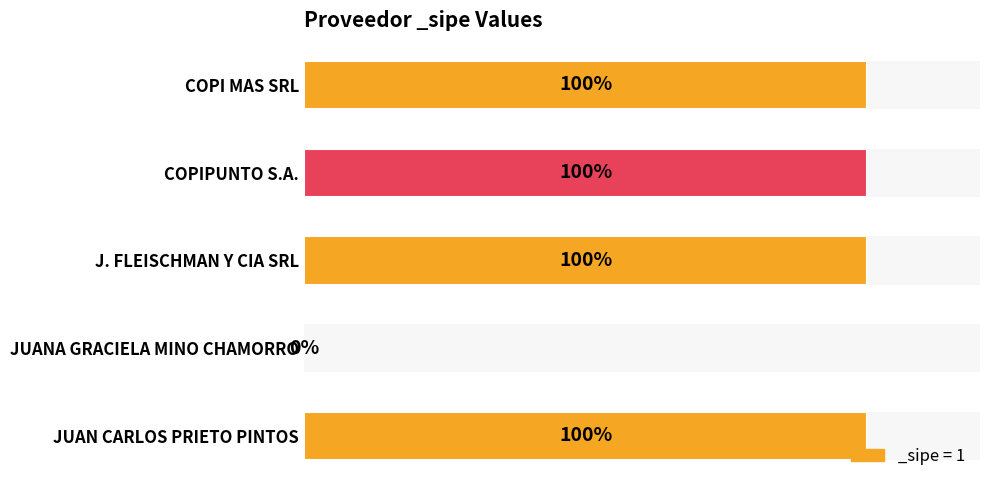

What is the sum of the values at JUANA GRACIELA MINO CHAMORRO and J. FLEISCHMAN Y CIA SRL?

1